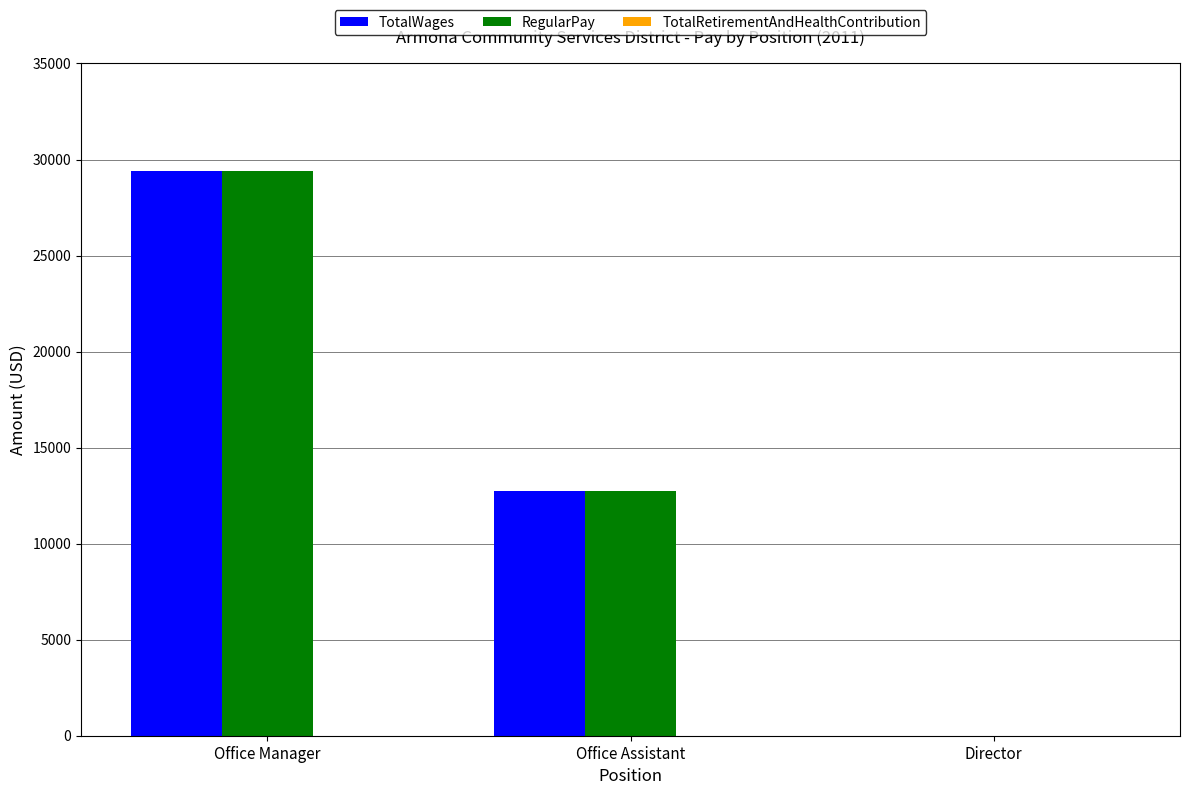

What is the total value across all series at Office Assistant?

25450